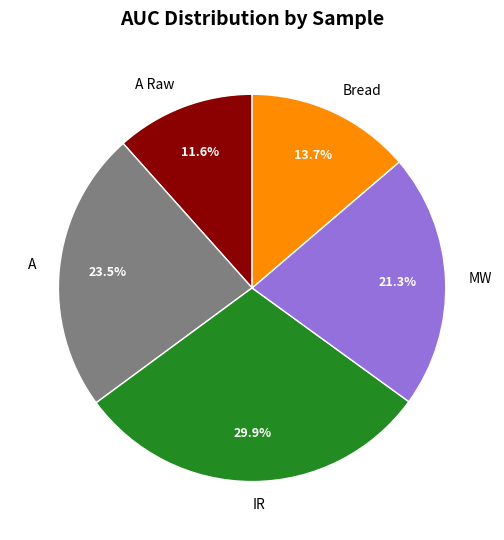

Is there a majority slice in this chart?

No